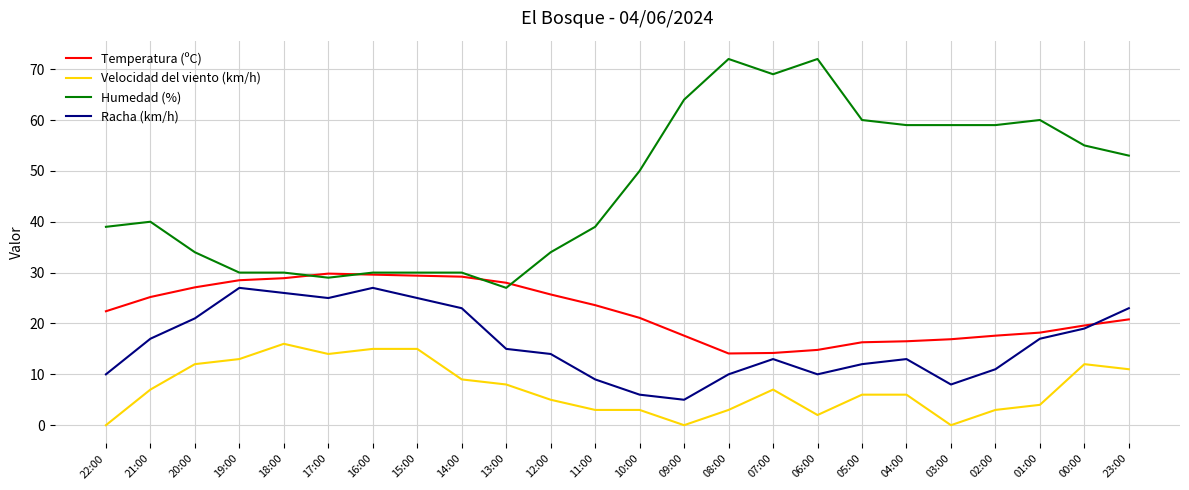

How many lines are shown in the chart?

4